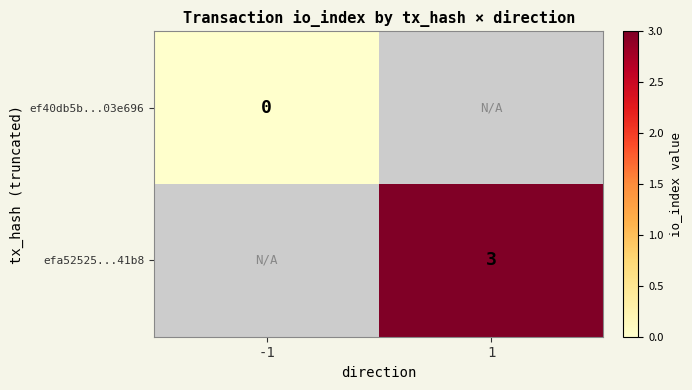

Is the value of efa52525...41b8 at 1 greater than the value of ef40db5b...03e696 at -1?

Yes